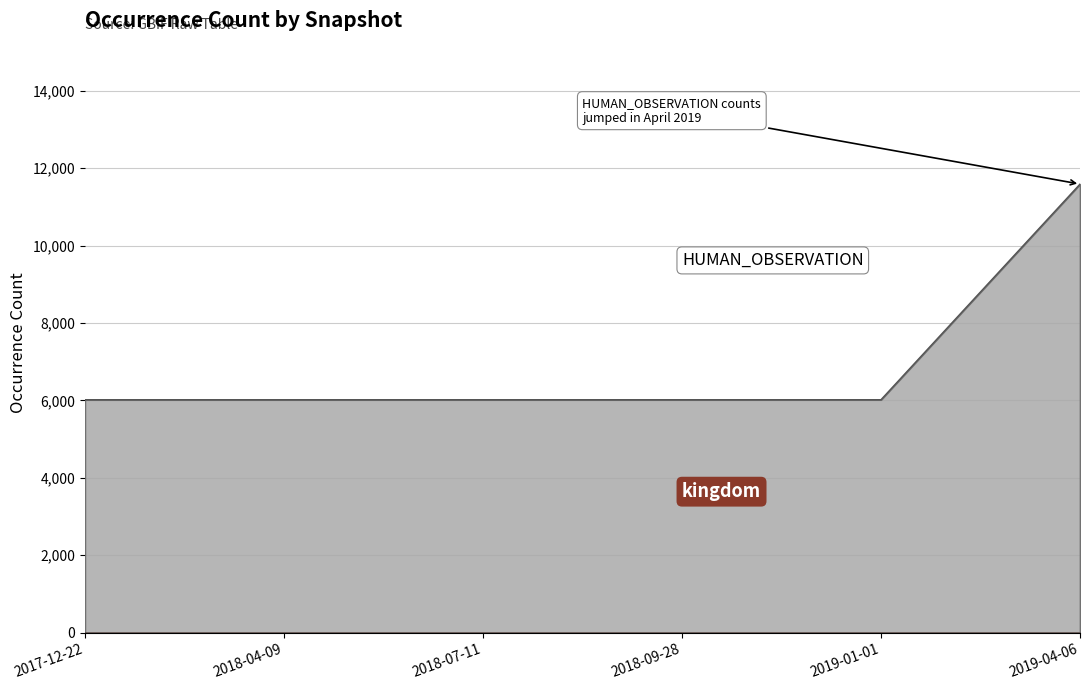

List the labels in order of value, largest first.

2019-04-06, 2017-12-22, 2018-04-09, 2018-07-11, 2018-09-28, 2019-01-01